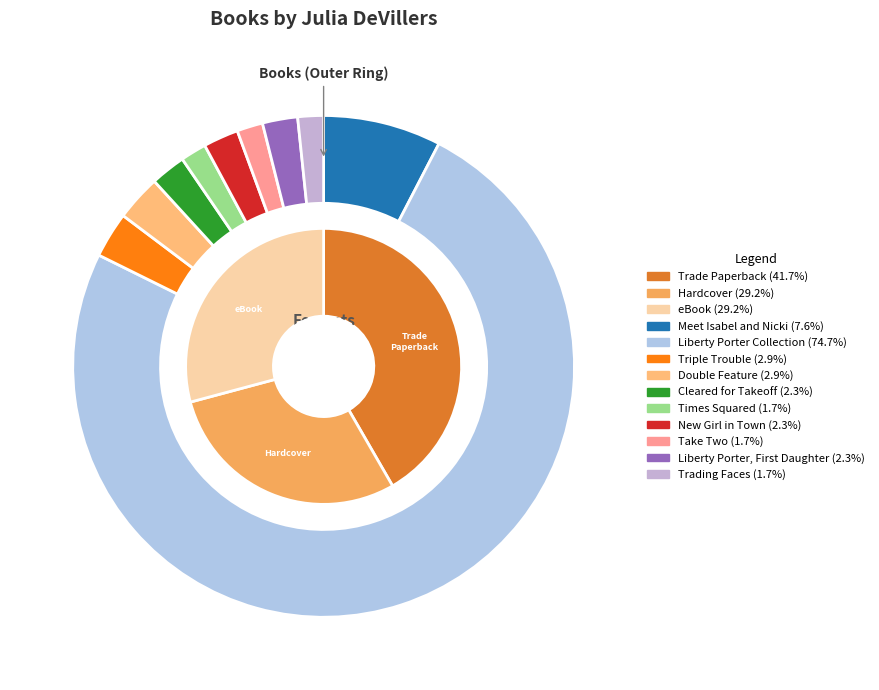

To the nearest percent, what is the difference between the Times Squared and Meet Isabel and Nicki slice percentages?

6%